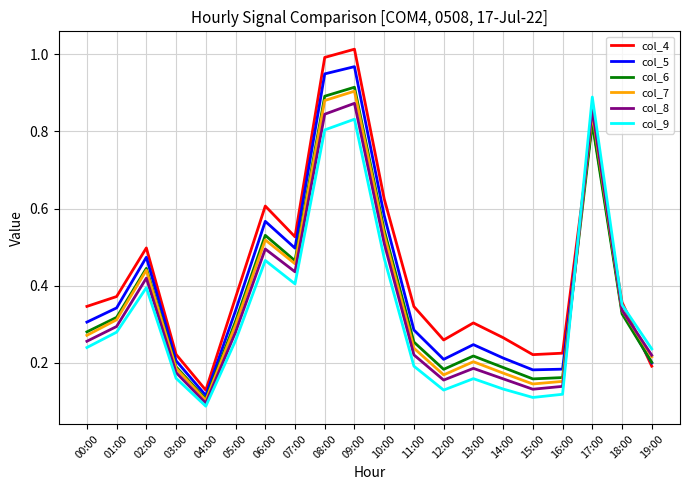

Is it true that col_7 equals 1.5 at 08:00?

False